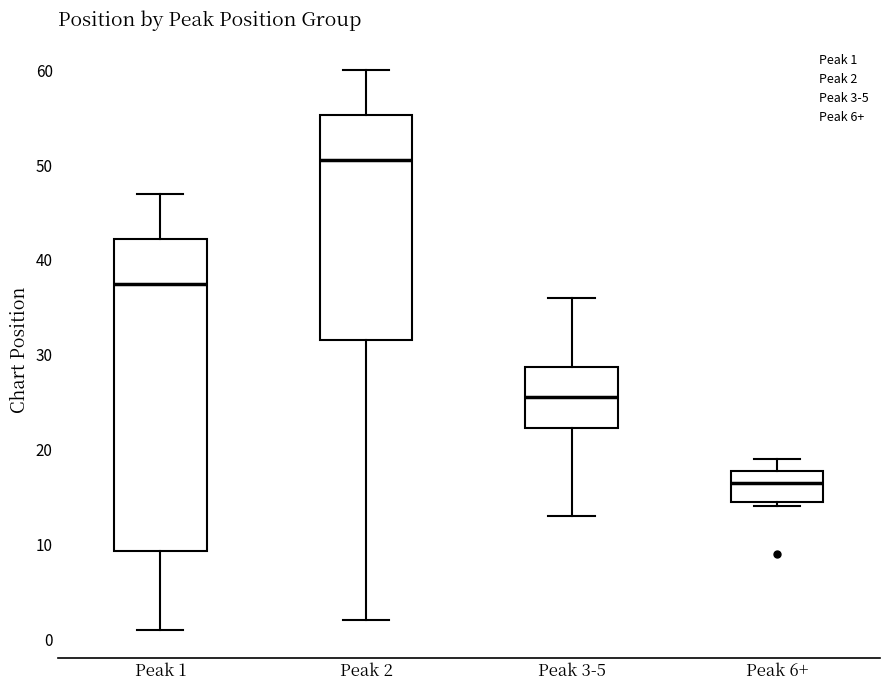

Where is the upper edge of the box for Peak 3-5 on the y-axis? The values are not printed on the chart, so give them approximately, as read against the axis.

29